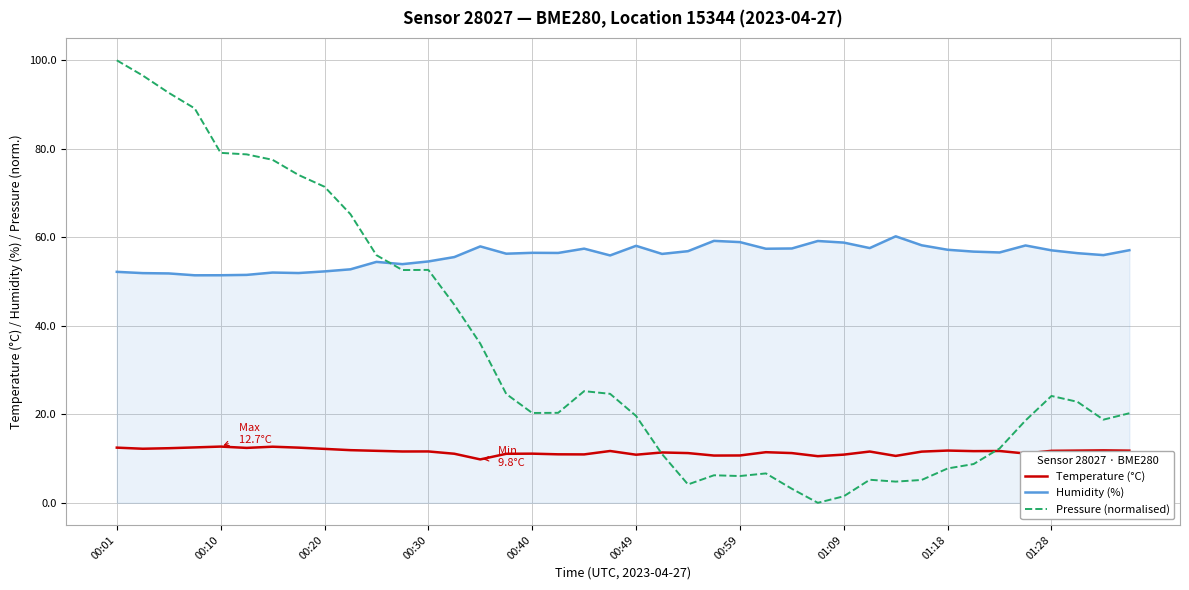

What is the maximum value shown in the chart?

100.0